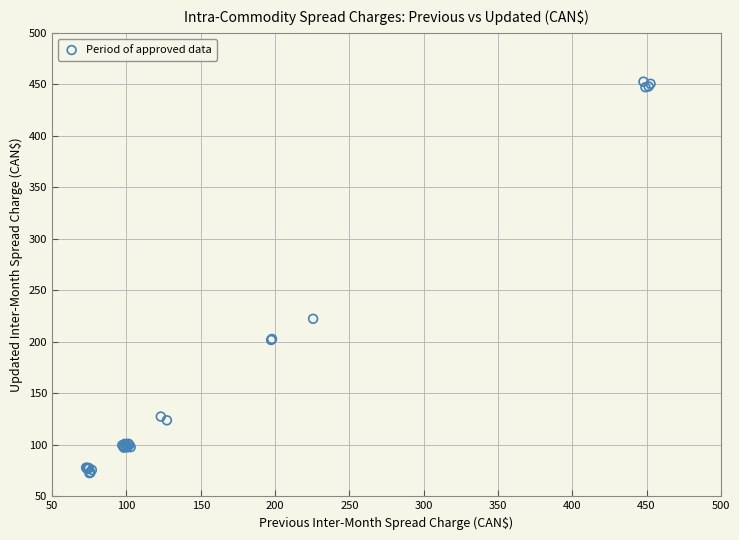

What Y value in the scatter plot is closest to 262?

222.4